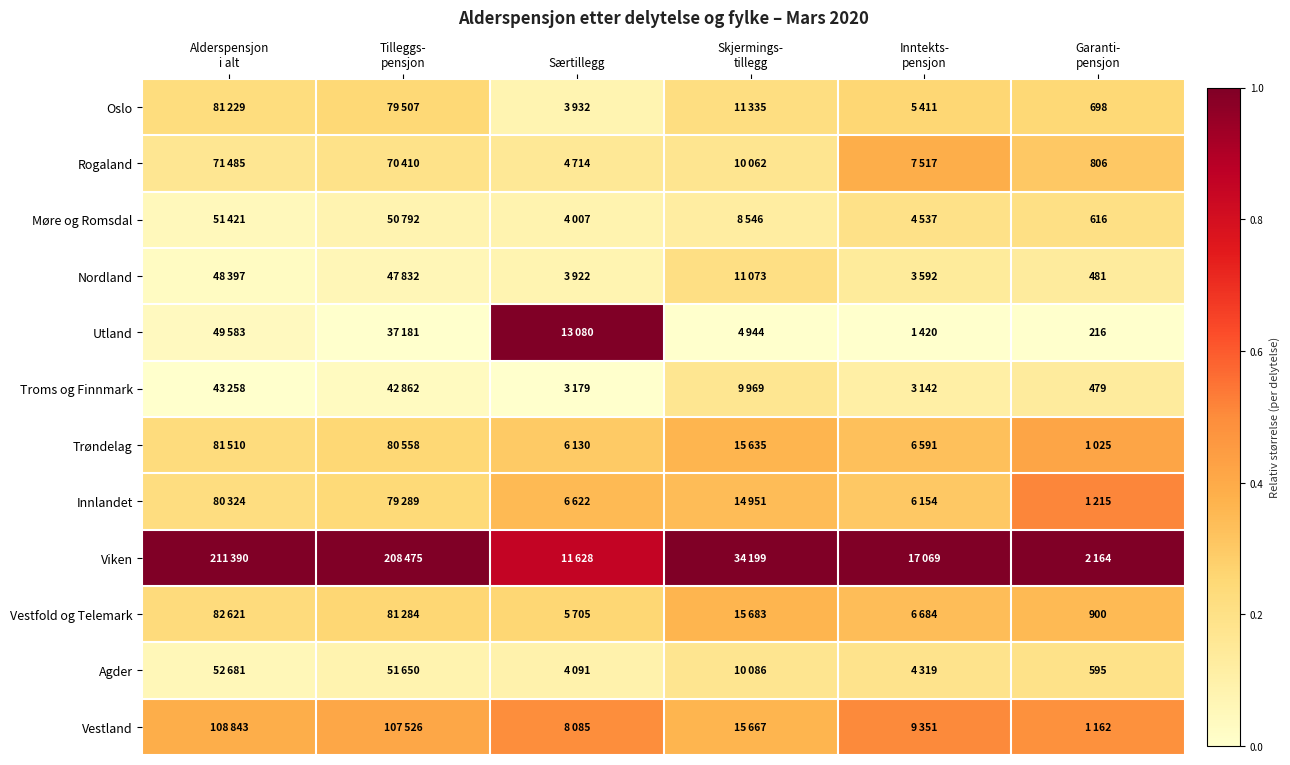

Is it true that Innlandet equals 0.3 at Alderspensjon i alt?

False